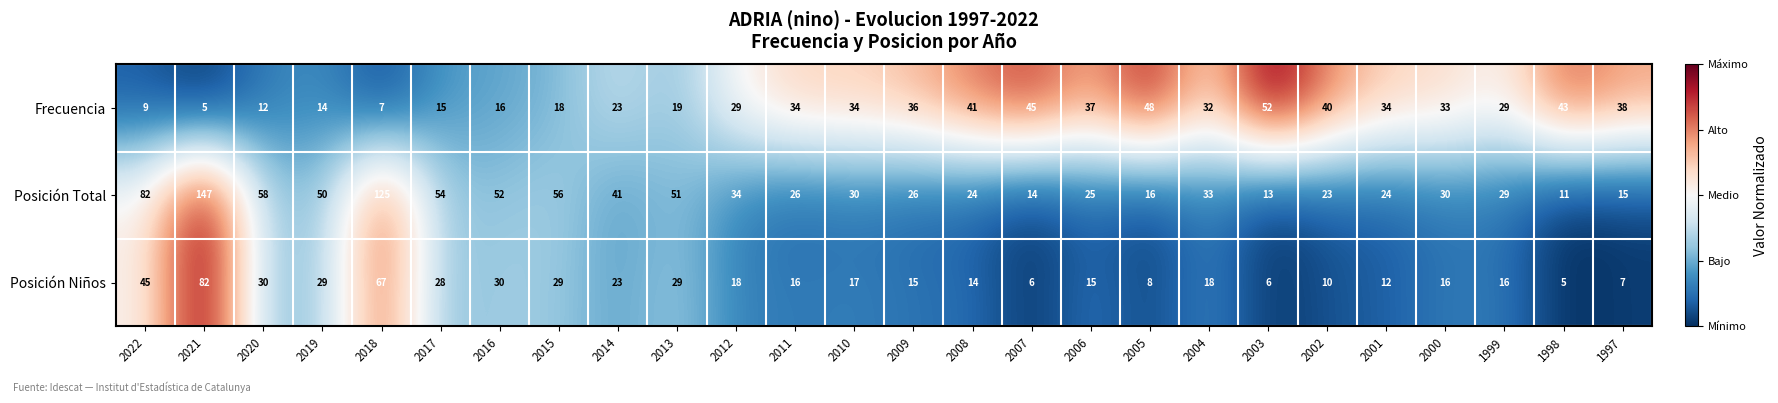

Which series has the largest range (max minus min)?

Posición Total